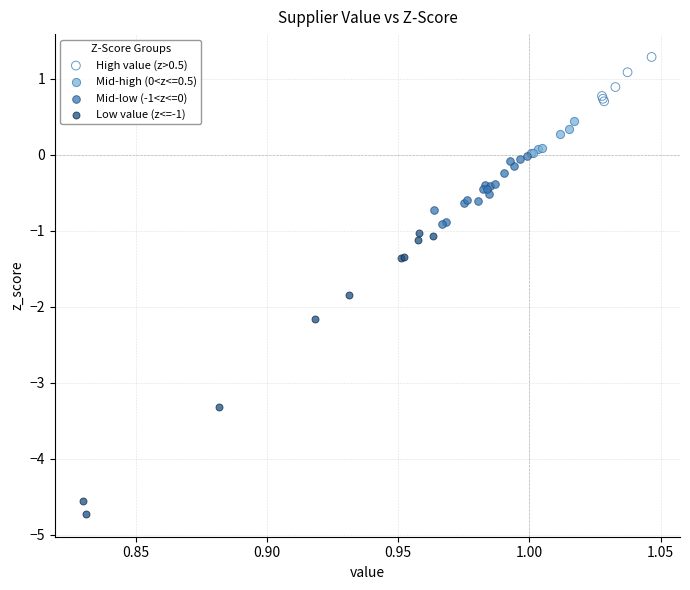

Which series contains the lowest Y value?

Low value (z<=-1)